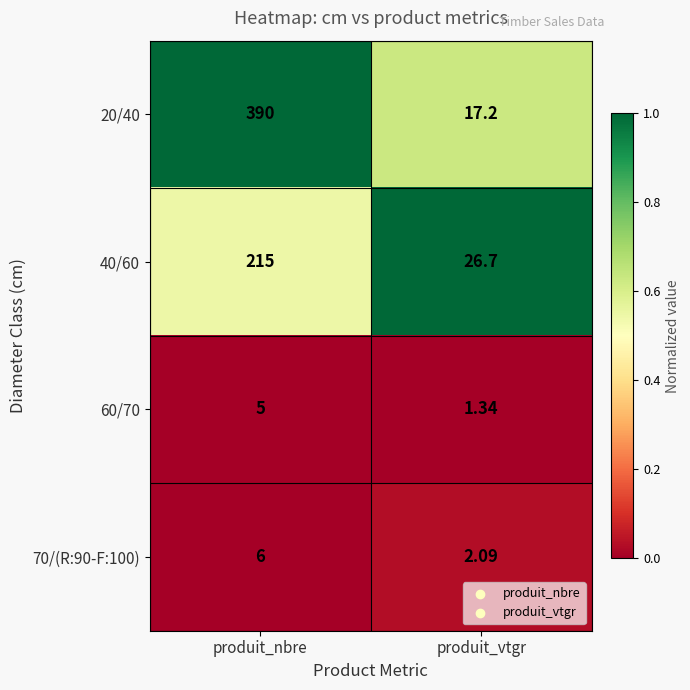

At which category is the sum across all series the highest?

produit_nbre